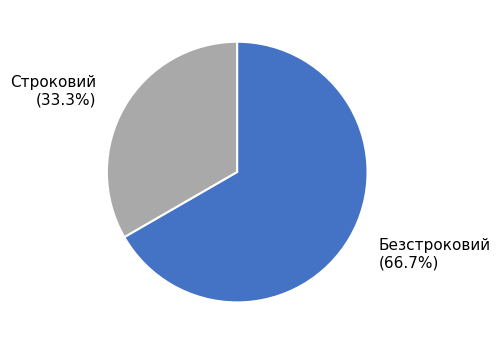

What is the largest slice in the pie chart?

Безстроковий